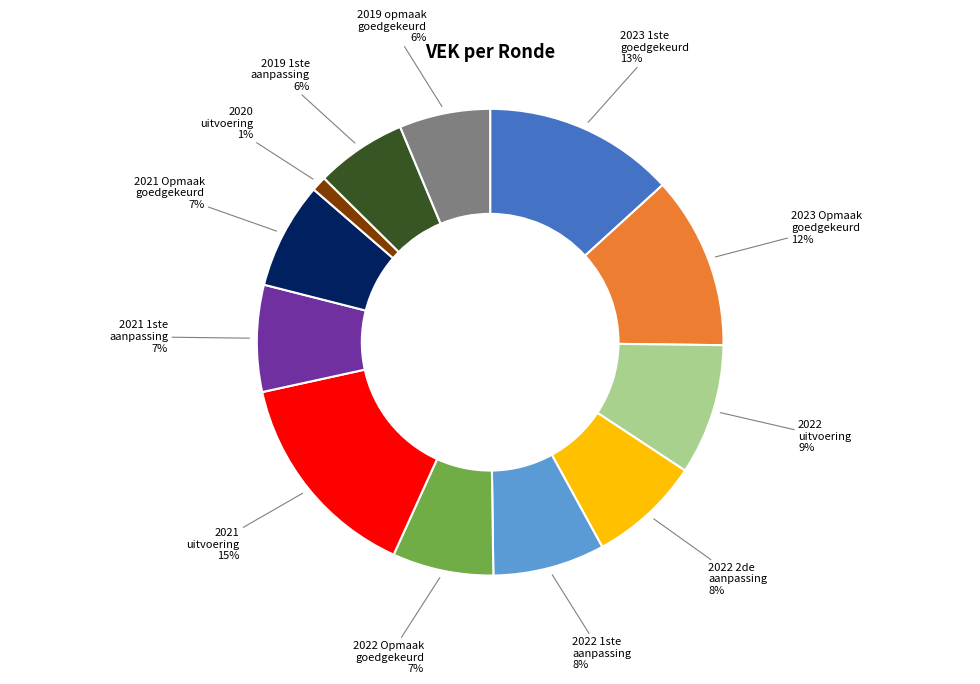

Is there a majority slice in this chart?

No